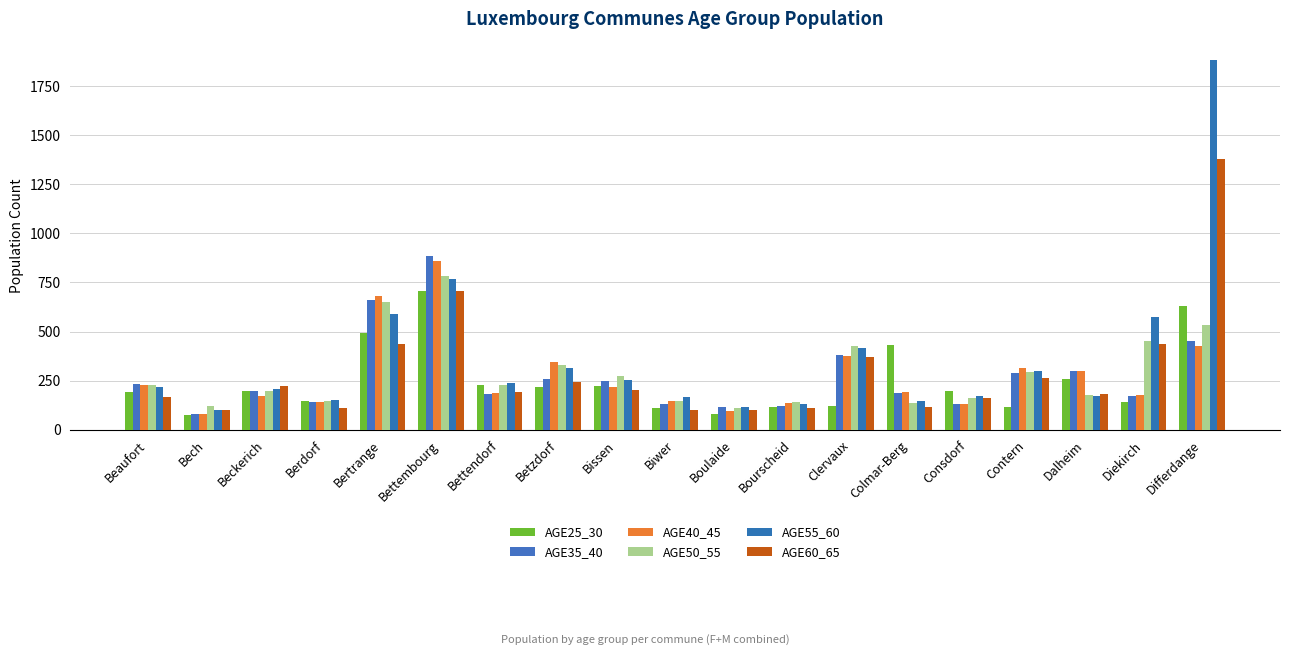

What is the difference between the AGE40_45 values at Diekirch and Bissen?

41